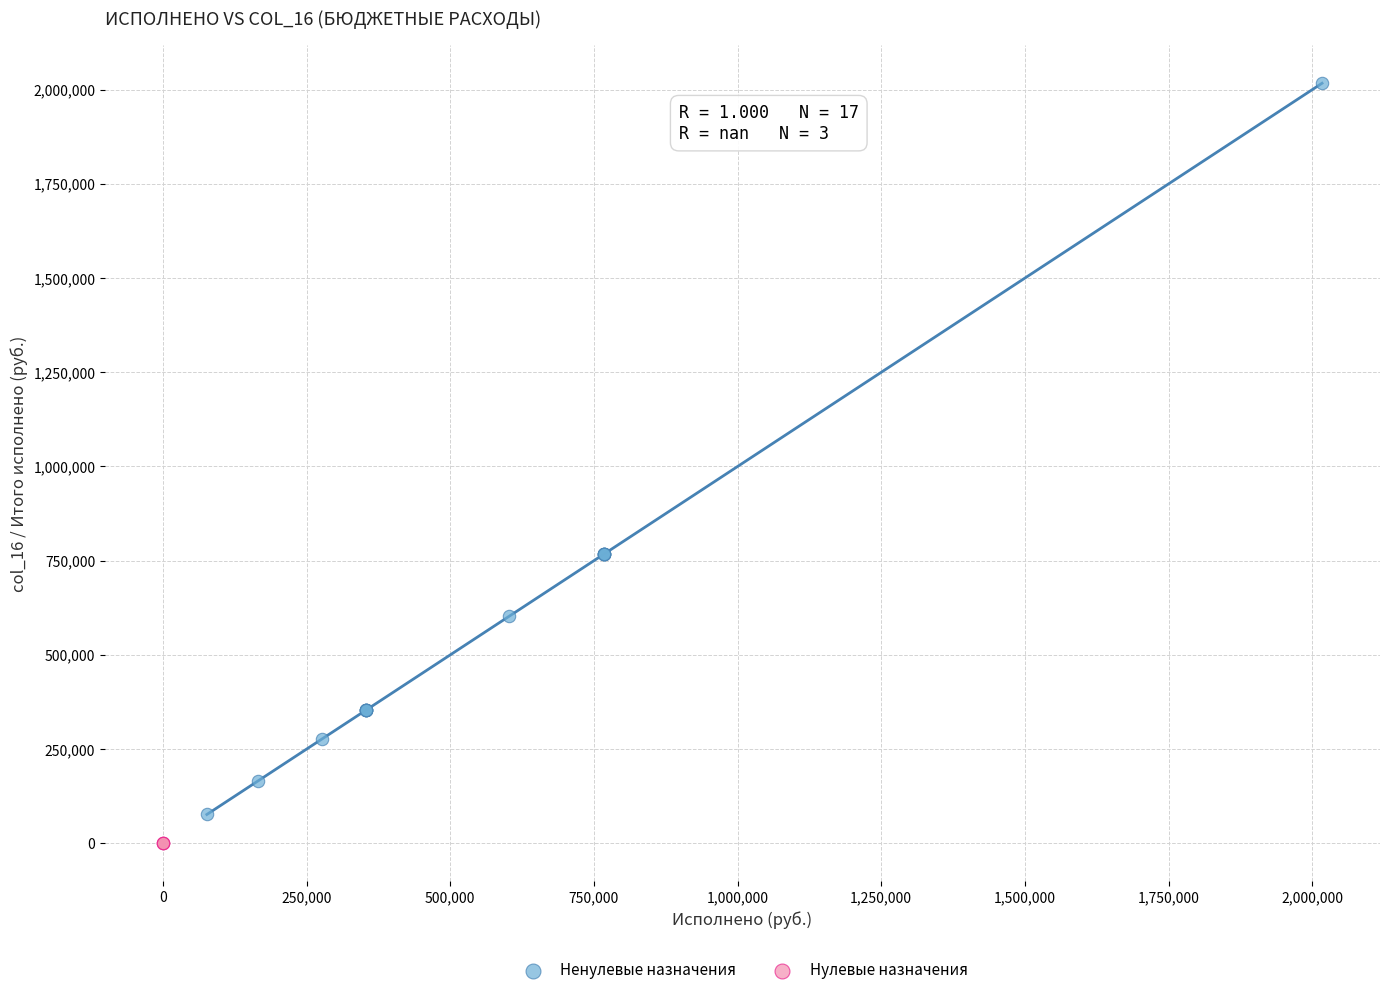

Which series reaches the maximum Y coordinate?

Ненулевые назначения